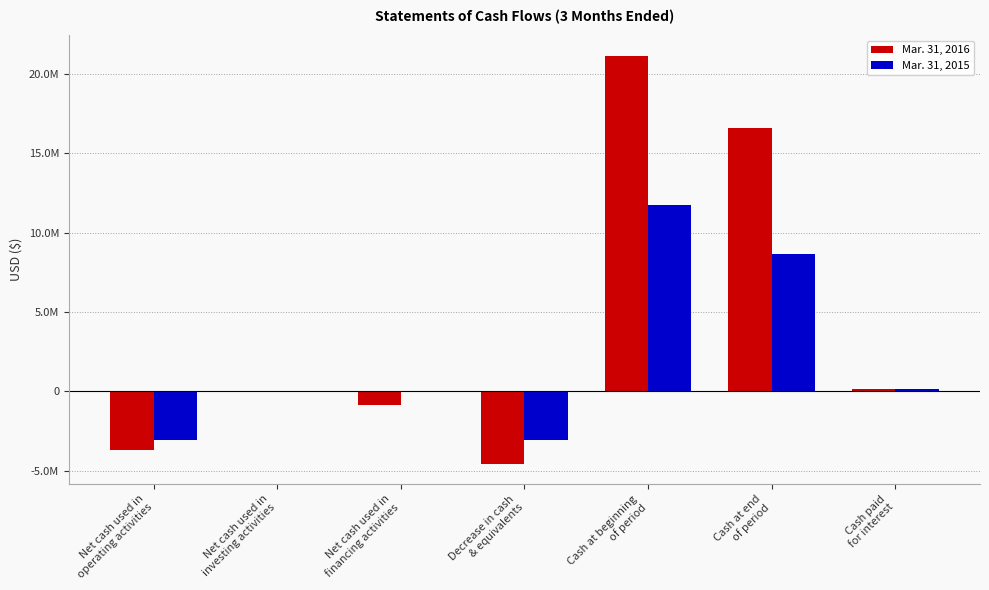

What position from the left is Cash at end
of period?

6